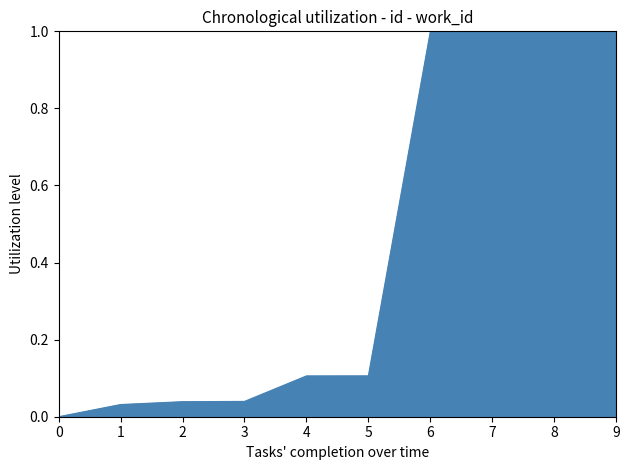

True or false: the data shows 1.0 at 6.

True